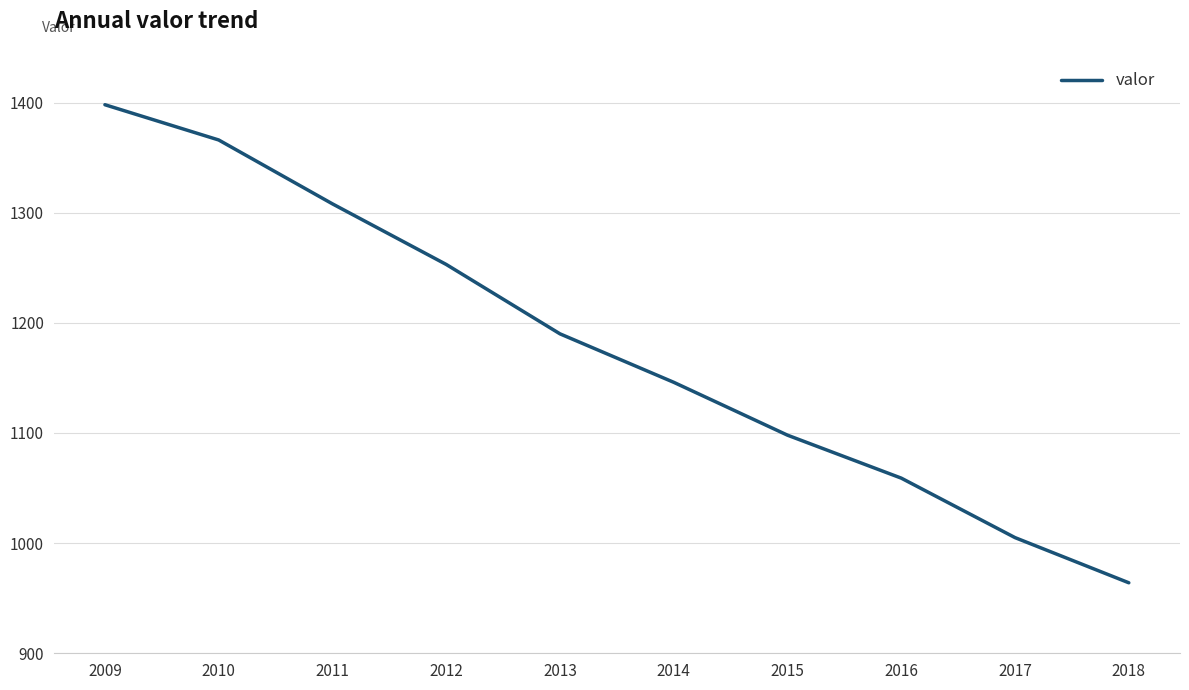

True or false: the data shows 624 at 2014.

False